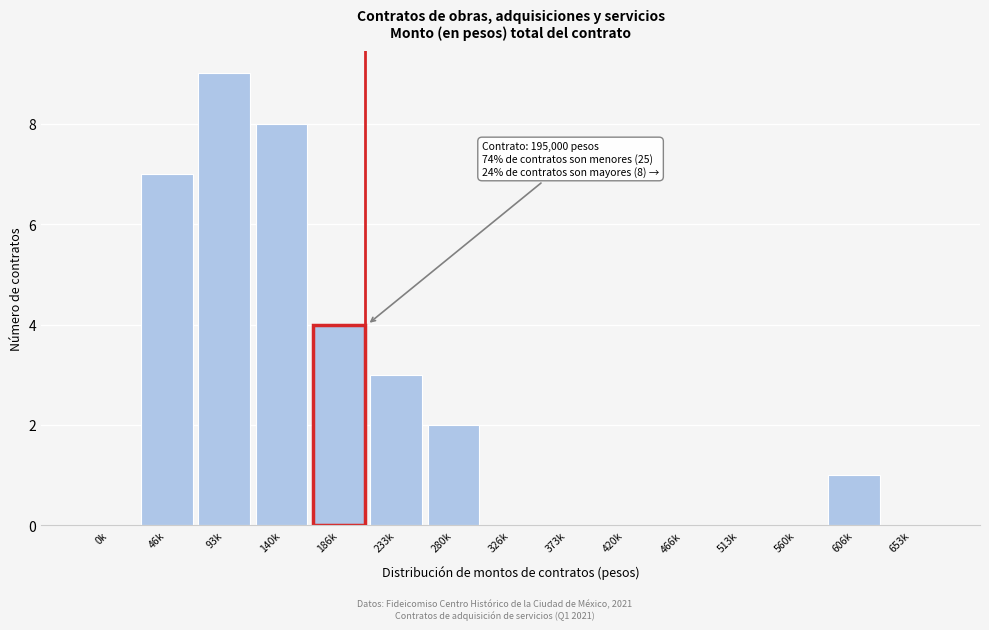

Reading left to right, transcribe all the data shown in this chart.

0k=0	46k=7	93k=9	140k=8	186k=4	233k=3	280k=2	326k=0	373k=0	420k=0	466k=0	513k=0	560k=0	606k=1	653k=0